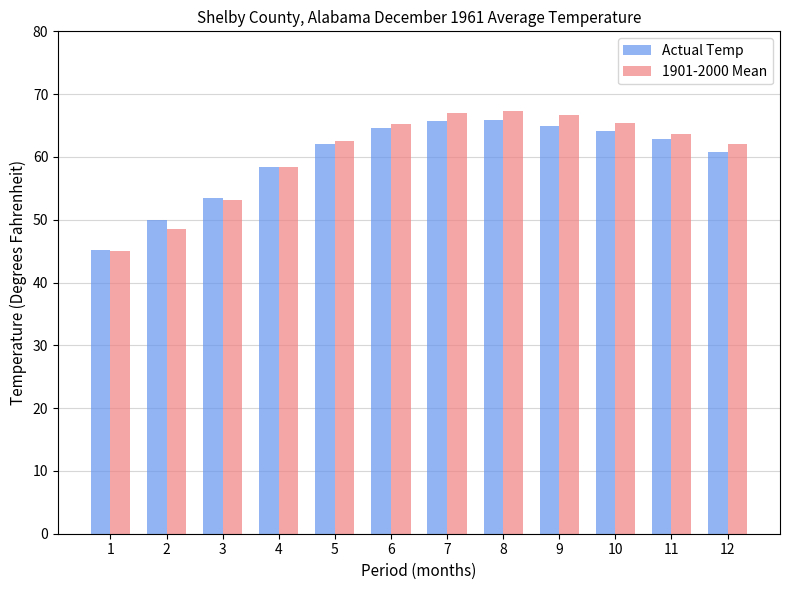

What is the highest value of the Actual Temp series?

65.9